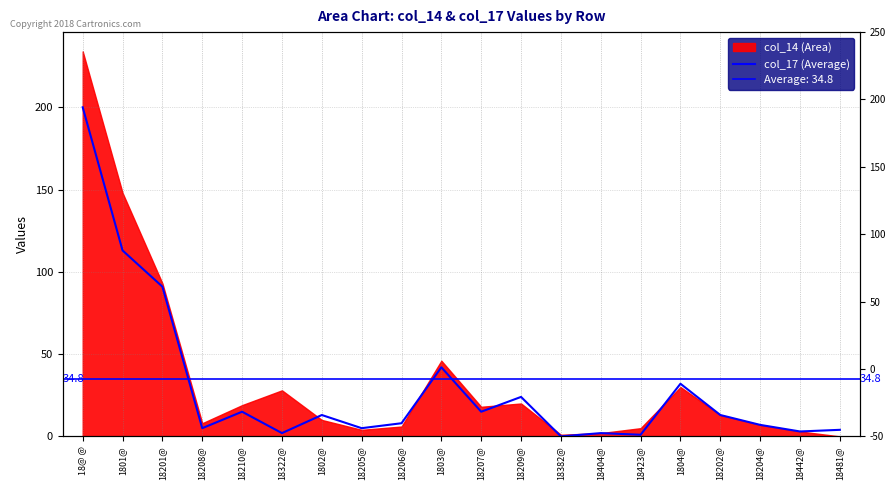

Is it true that the value at 18481@ is 4?

True